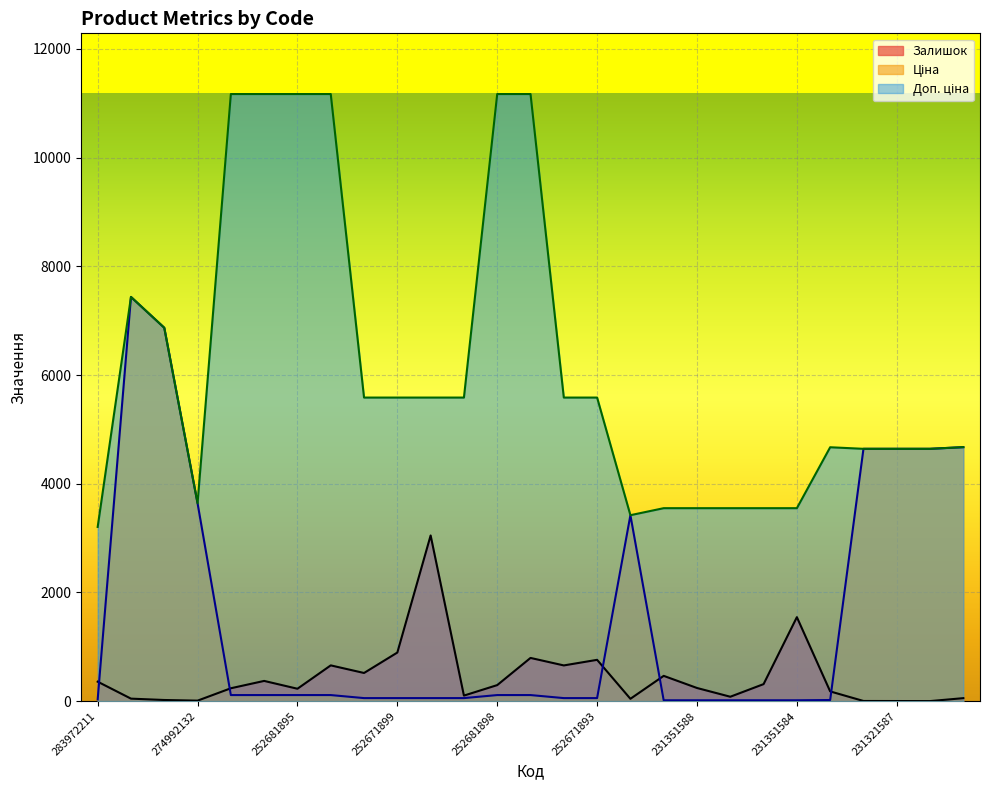

What are all the series names shown in the legend?

Залишок, Ціна, Доп. ціна